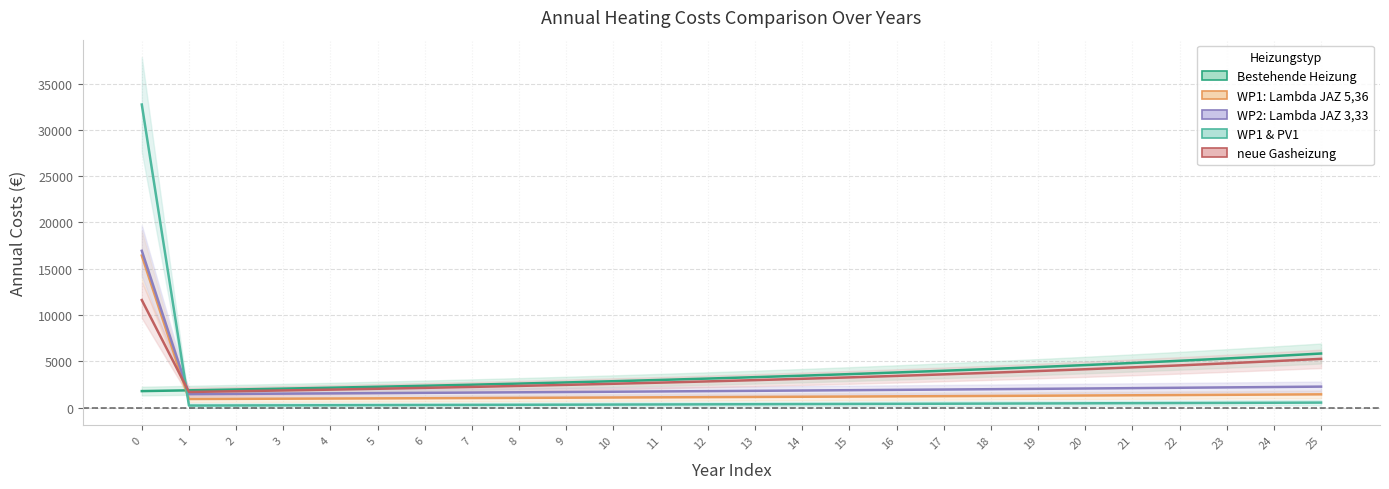

After their last crossing, which series has the higher values: WP1 & PV1 or WP1: Lambda JAZ 5,36?

WP1: Lambda JAZ 5,36